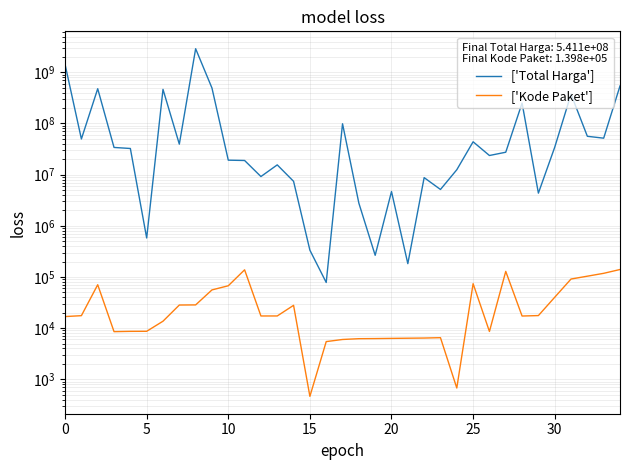

Rank the series by their average value, from lowest to highest.

['Kode Paket'], ['Total Harga']